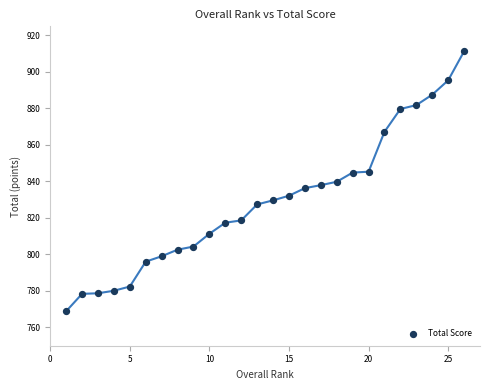

What is the range of X values (max minus min)?

25.0